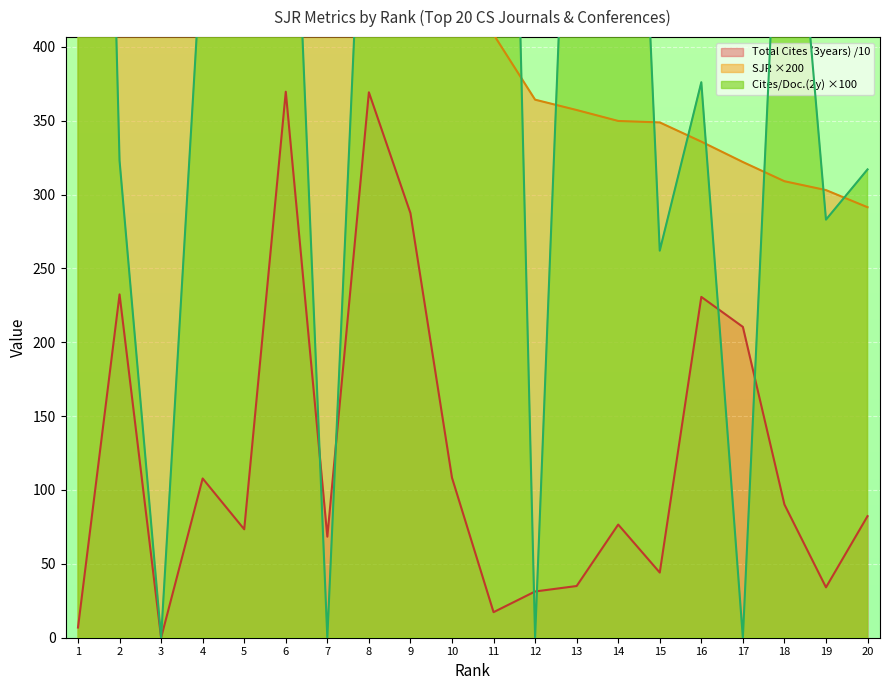

What is the difference between the Cites / Doc. (2years) values at 8 and 14?

271.0